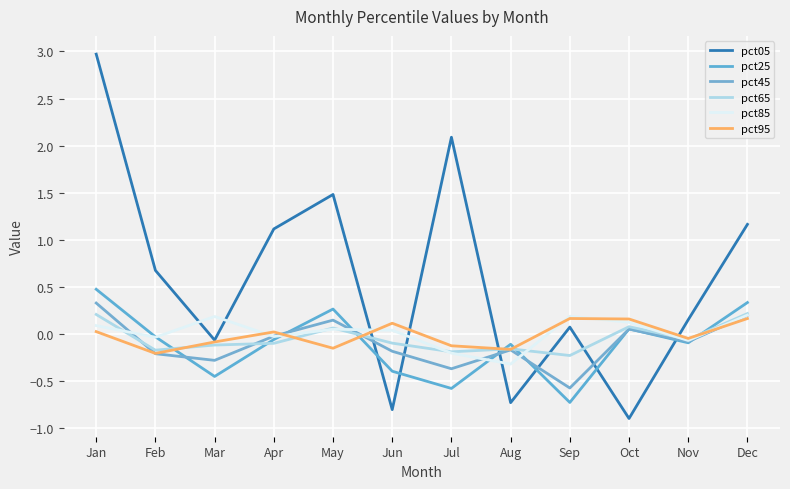

At Sep, list the series in order from smallest to largest.

pct25, pct45, pct65, pct05, pct95, pct85